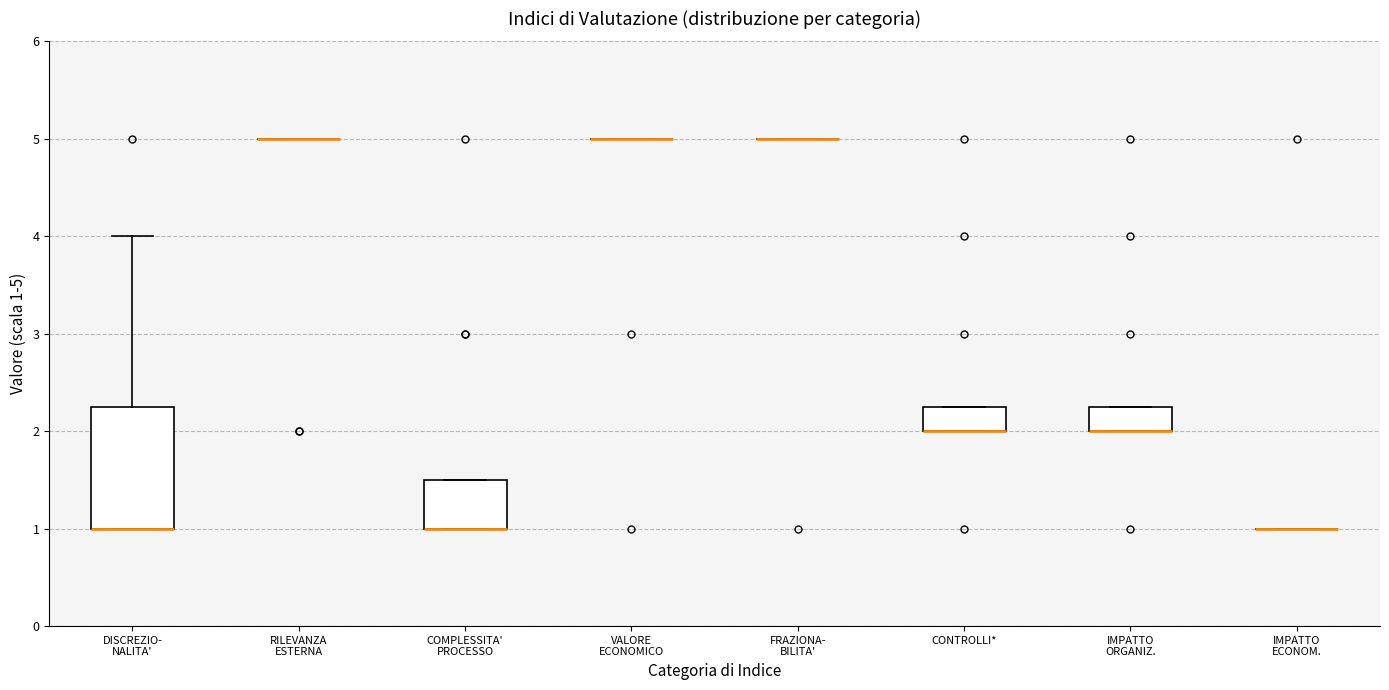

Reading left to right, transcribe this box plot: for each box, give where its median line is, the range the box spans, and where its two whiskers end, as read against the y-axis. The values are not printed on the chart, so give them approximately, as read against the axis.

DISCREZIO- NALITA': median 1.0 (drawn on the box's lower edge), box 1.0 to 2.3, whiskers 1.0 to 4.0
RILEVANZA ESTERNA: box collapsed to a line at 5.0, whiskers 5.0 to 5.0
COMPLESSITA' PROCESSO: median 1.0 (drawn on the box's lower edge), box 1.0 to 1.5, whiskers 1.0 to 1.5
VALORE ECONOMICO: box collapsed to a line at 5.0, whiskers 5.0 to 5.0
FRAZIONA- BILITA': box collapsed to a line at 5.0, whiskers 5.0 to 5.0
CONTROLLI*: median 2.0 (drawn on the box's lower edge), box 2.0 to 2.3, whiskers 2.0 to 2.3
IMPATTO ORGANIZ.: median 2.0 (drawn on the box's lower edge), box 2.0 to 2.3, whiskers 2.0 to 2.3
IMPATTO ECONOM.: box collapsed to a line at 1.0, whiskers 1.0 to 1.0